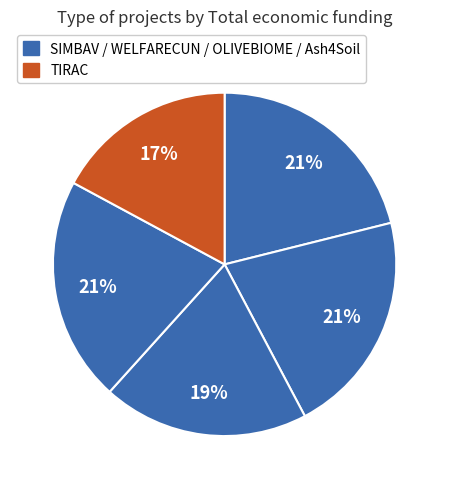

What is the largest slice in the pie chart?

Ash4Soil